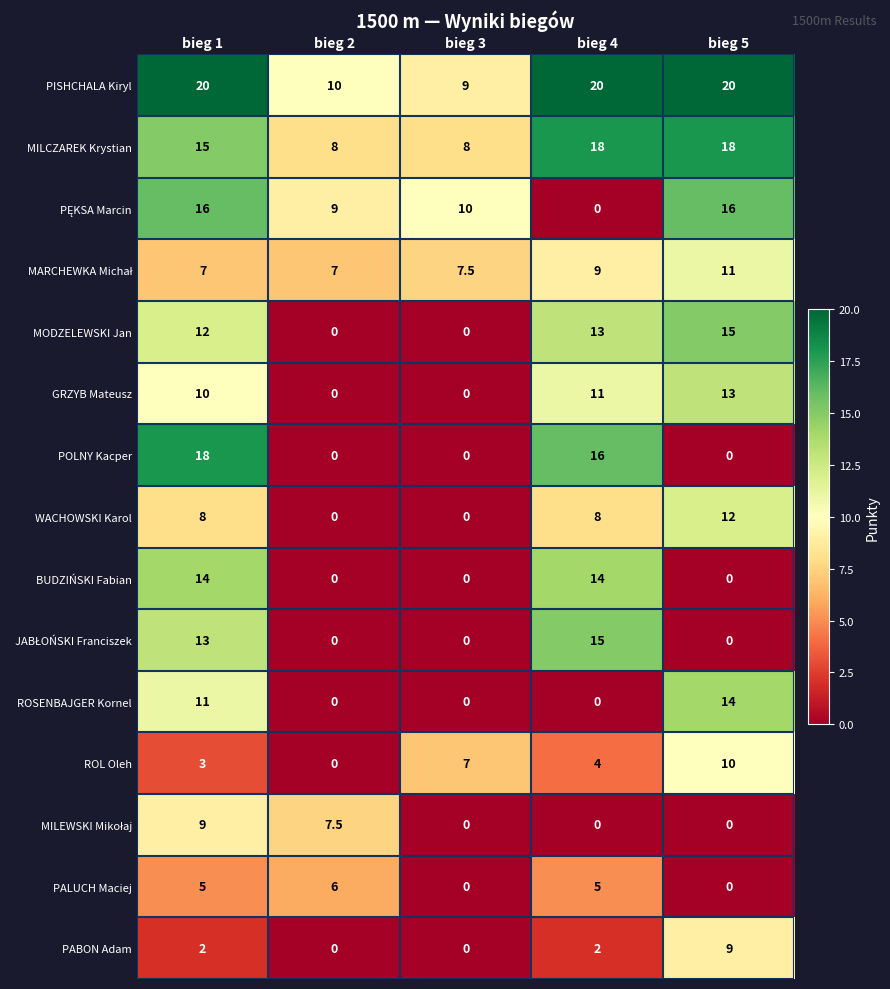

What is the total value across all series at bieg 2?

47.5